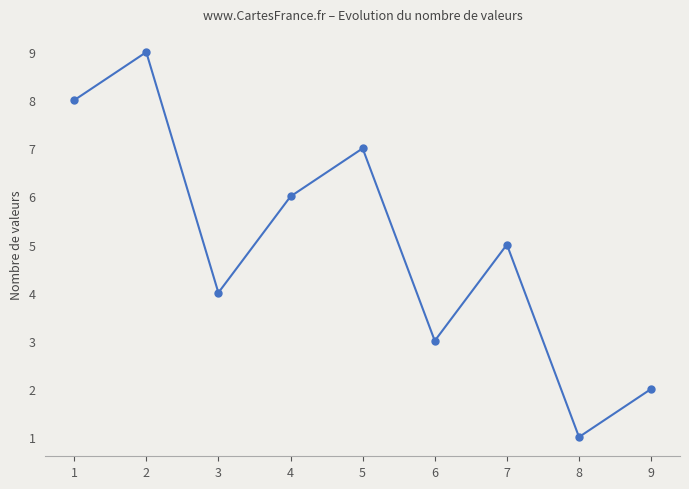

Where is the first local maximum?

2